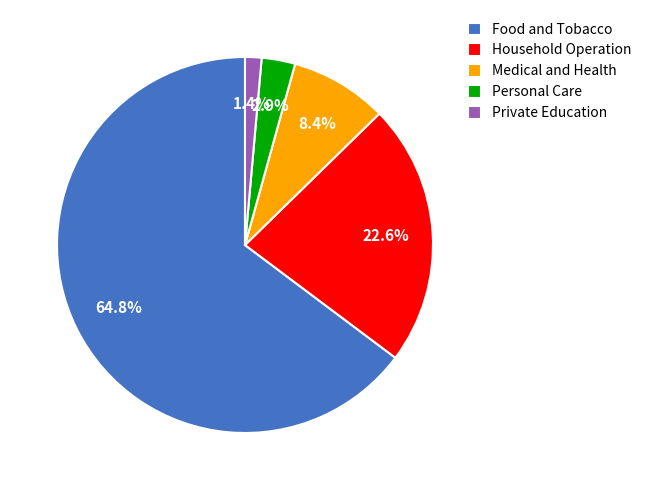

Rank the categories by value from highest to lowest.

Food and Tobacco, Household Operation, Medical and Health, Personal Care, Private Education